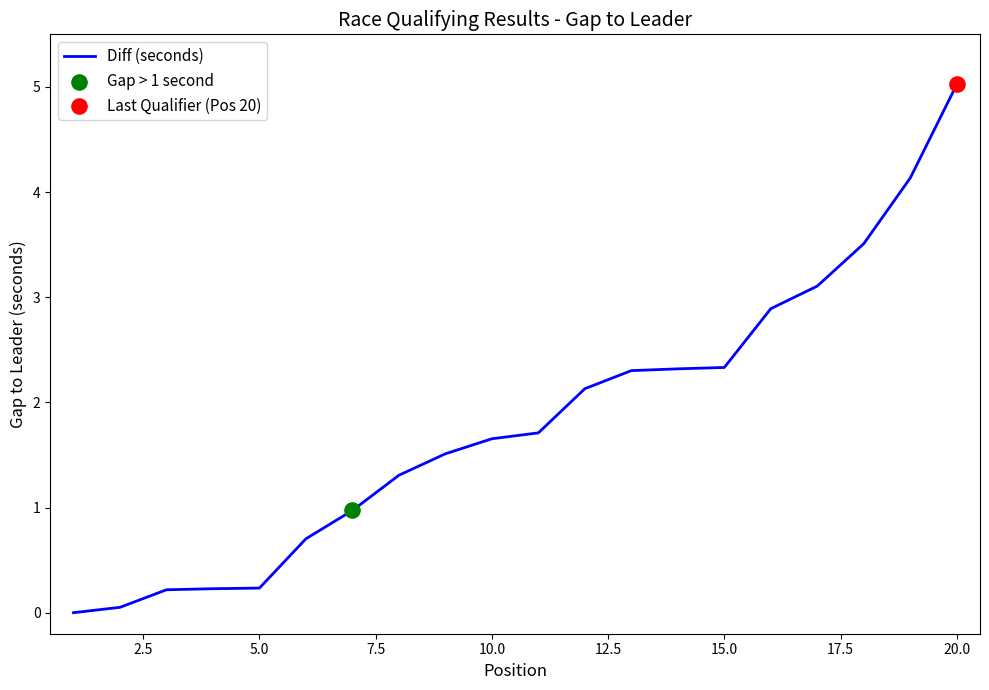

What is the difference between the maximum and minimum values?

5.0